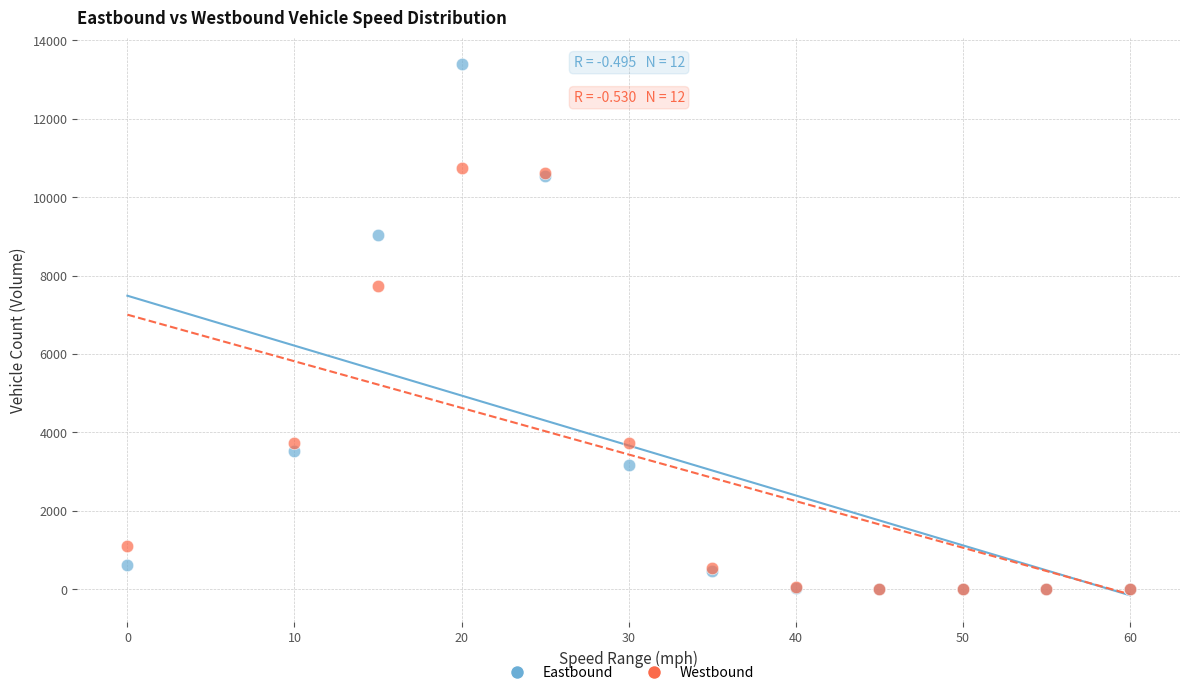

Across all series, what Y value is closest to 6698?

7726